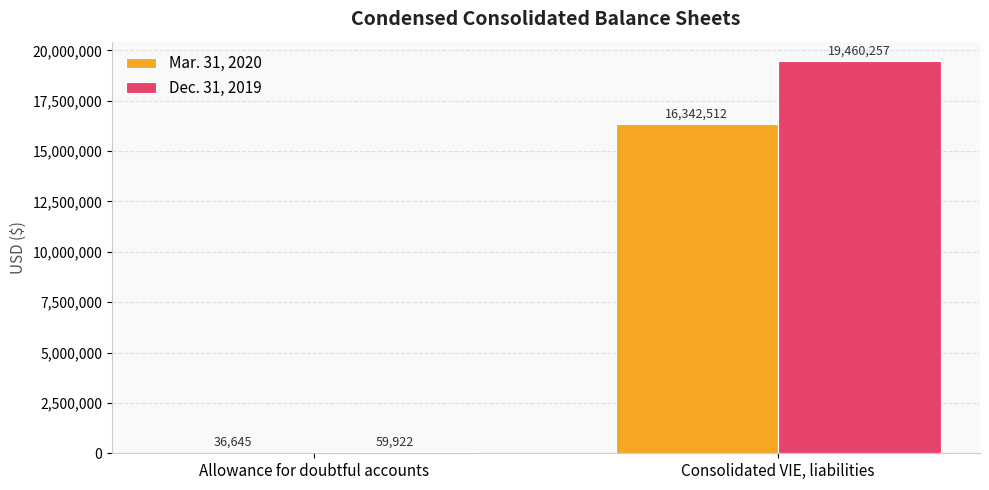

How many groups of bars are there?

2